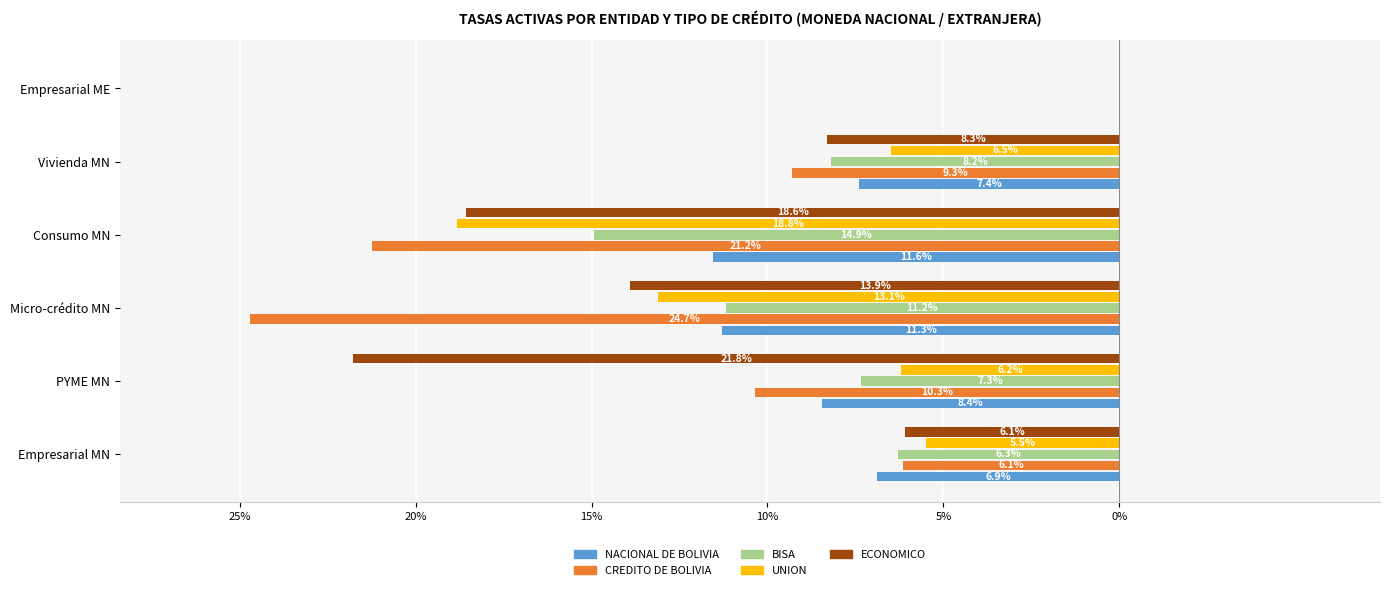

What are all the series names shown in the legend?

NACIONAL DE BOLIVIA, CREDITO DE BOLIVIA, BISA, UNION, ECONOMICO